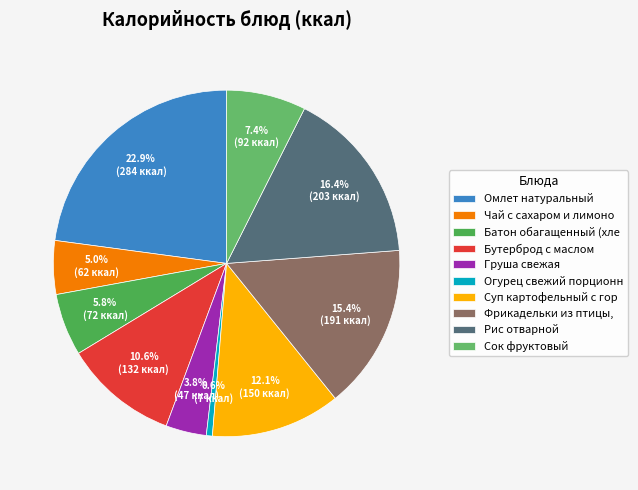

How many slices are in this pie chart?

10